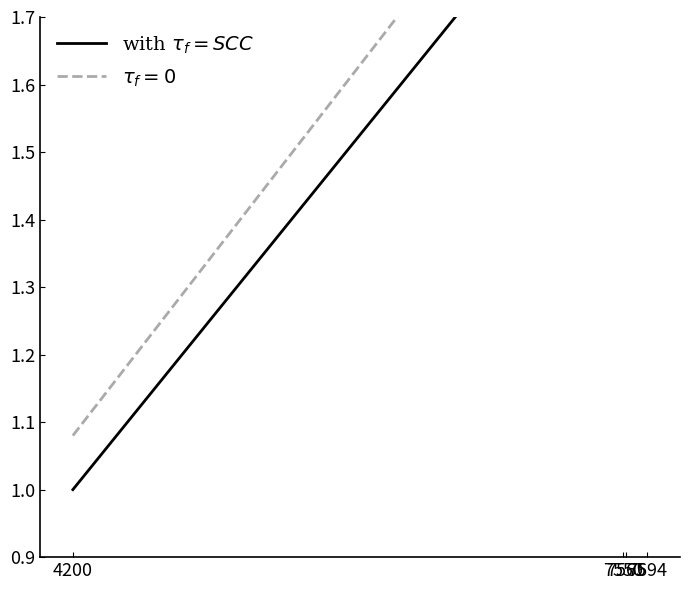

Rank the categories by value from highest to lowest.

7694, 7565, 7550, 4200